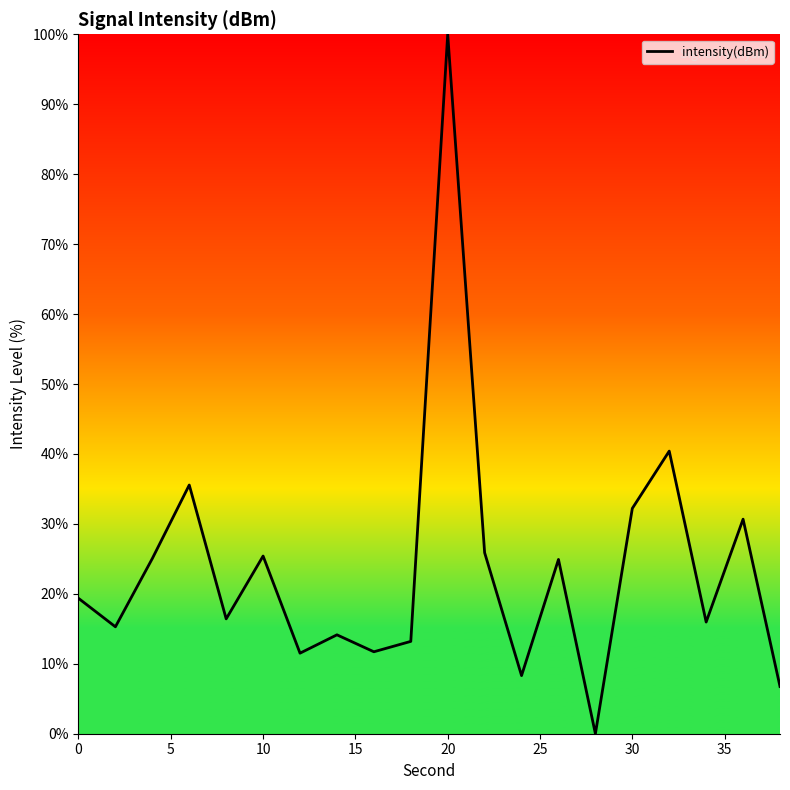

How many lines are shown in the chart?

1